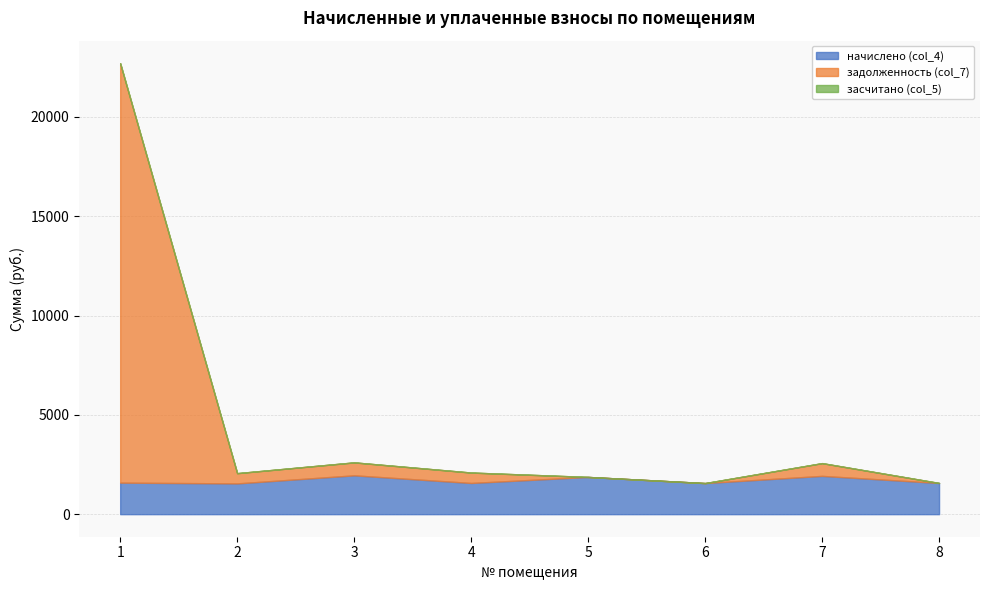

At which category does начислено (col_4) reach its first local peak?

3